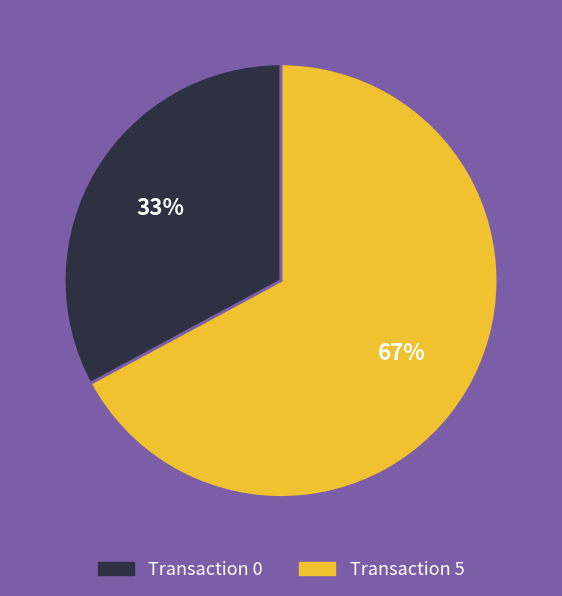

To the nearest percent, what is the average slice percentage?

50%